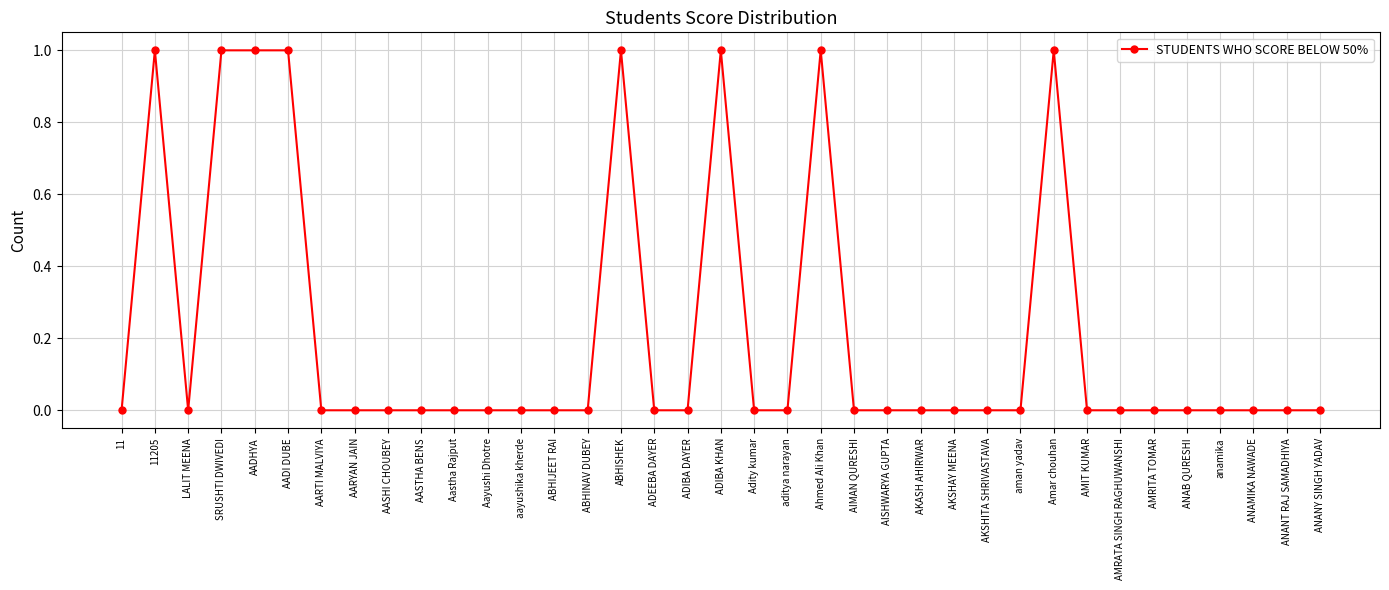

What is the label of the 8th point from the left?

AARYAN JAIN